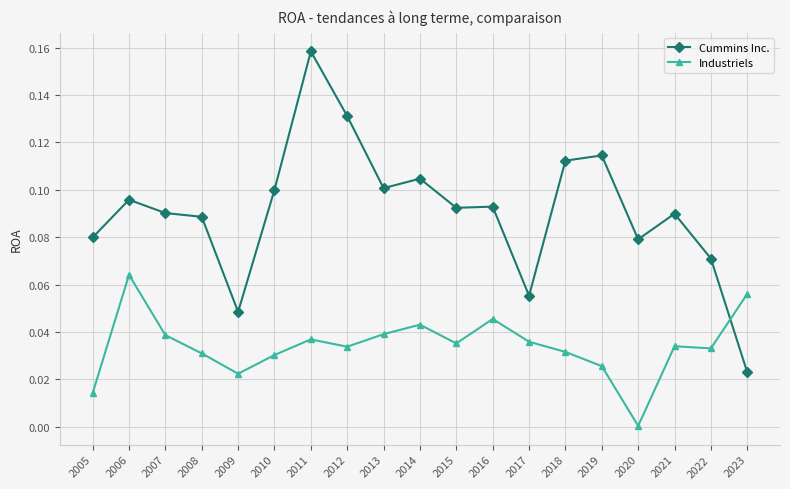

How many times do Industriels and Cummins Inc. cross each other?

1